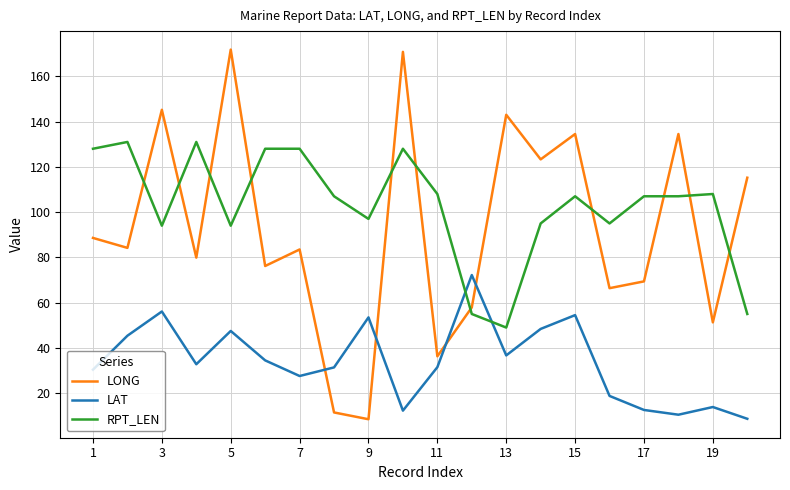

Count the number of data series in this chart.

3